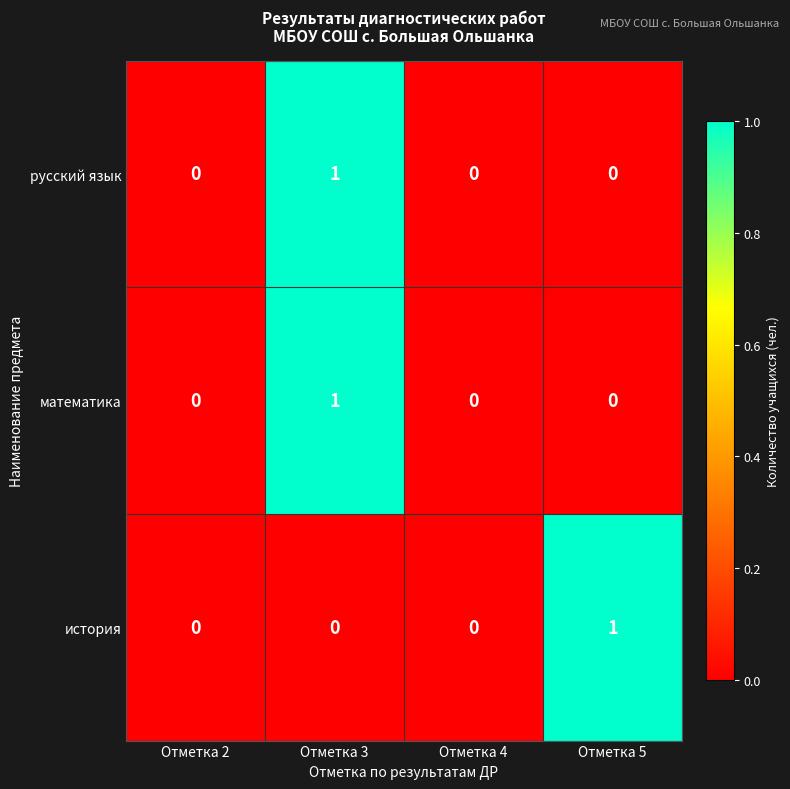

Which category has the highest value in the история series?

Отметка 5